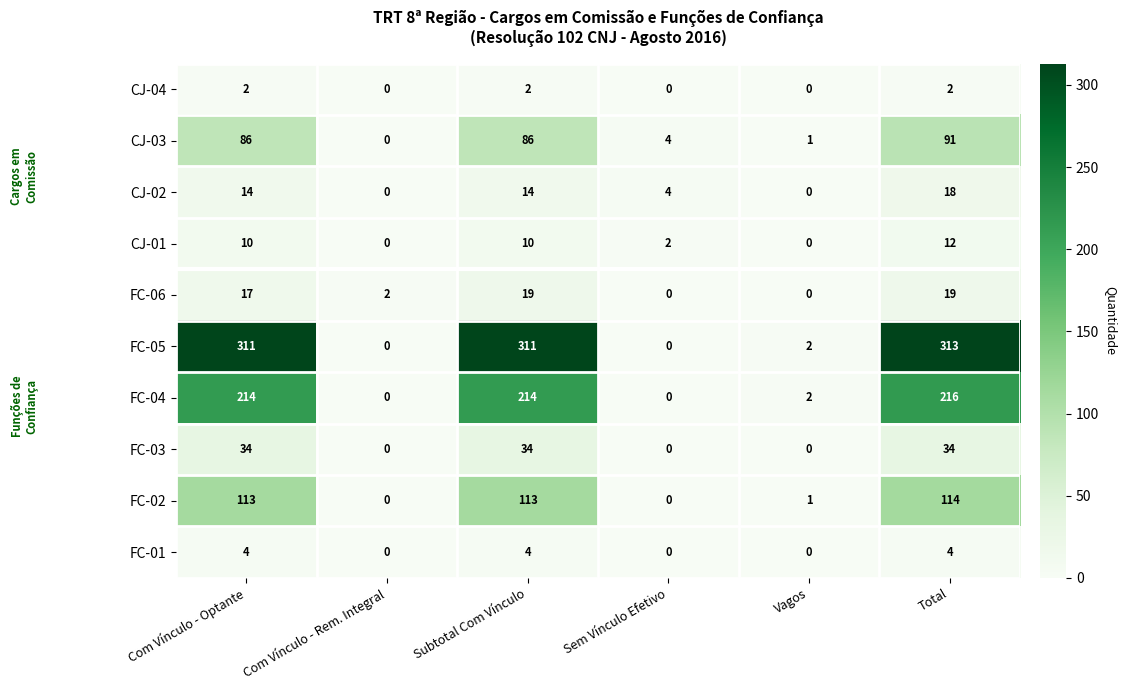

Is it true that FC-01 equals 2 at Vagos?

False